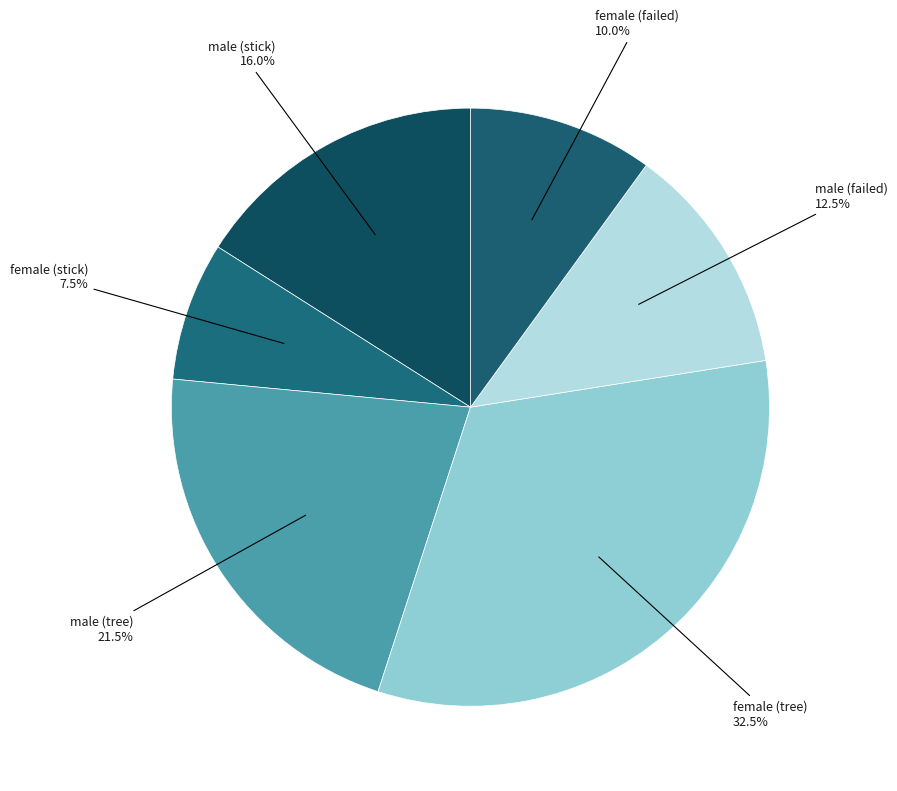

What is the smallest slice in the pie chart?

female (stick)